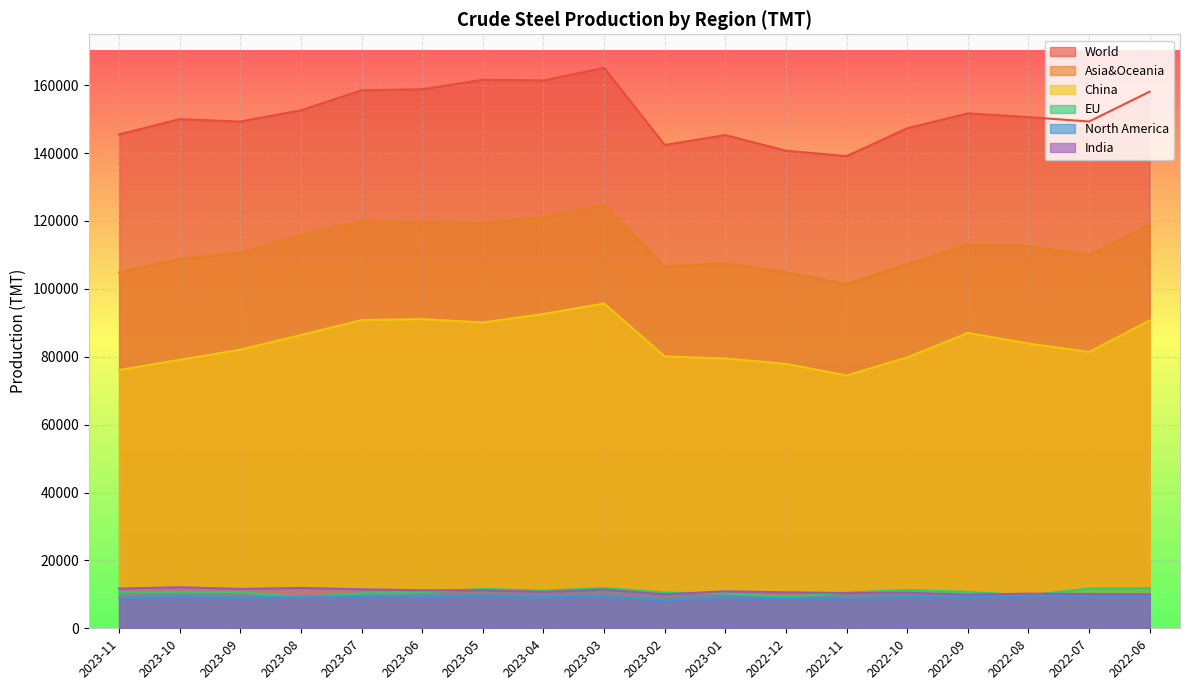

What is the sum of the Asia&Oceania values at 2023-03 and 2023-02?

231400